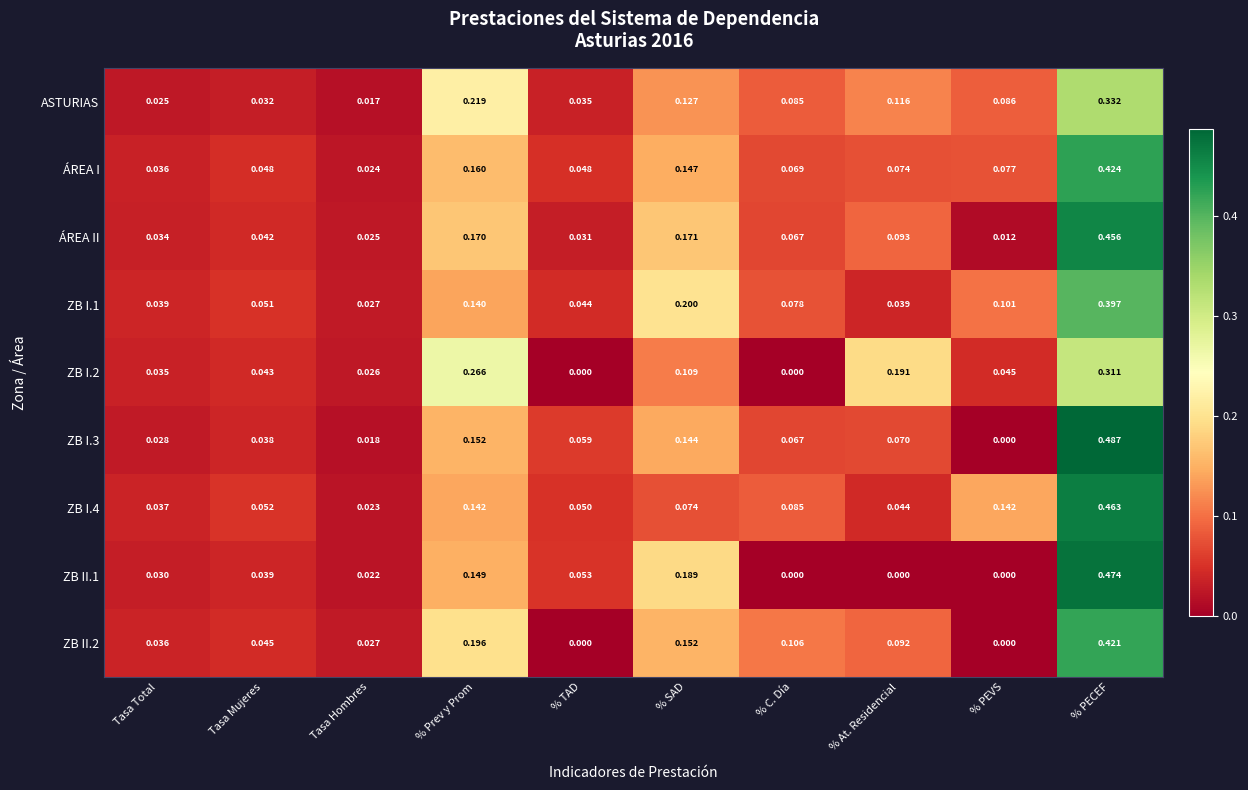

Which category has the highest value across all series?

% PECEF